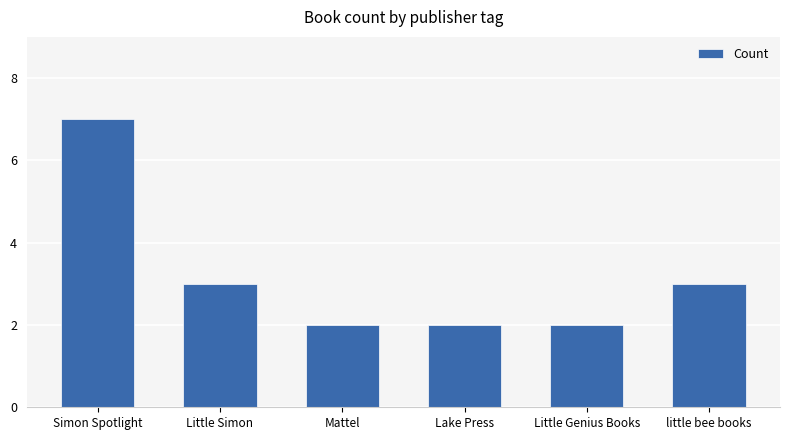

What is the sum of the values at Lake Press and Simon Spotlight?

9